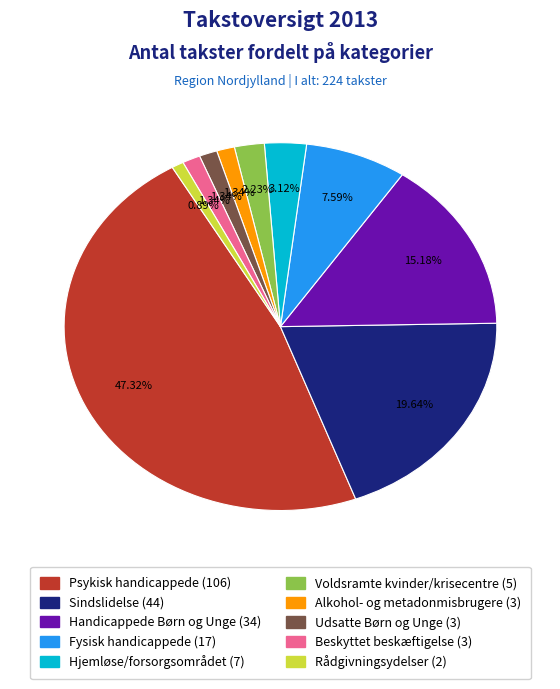

To the nearest percent, what is the combined percentage of Fysisk handicappede and Psykisk handicappede?

55%